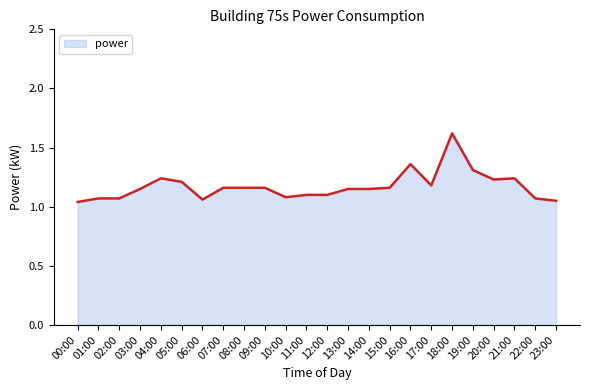

Which has a higher value, 13:00 or 18:00?

18:00